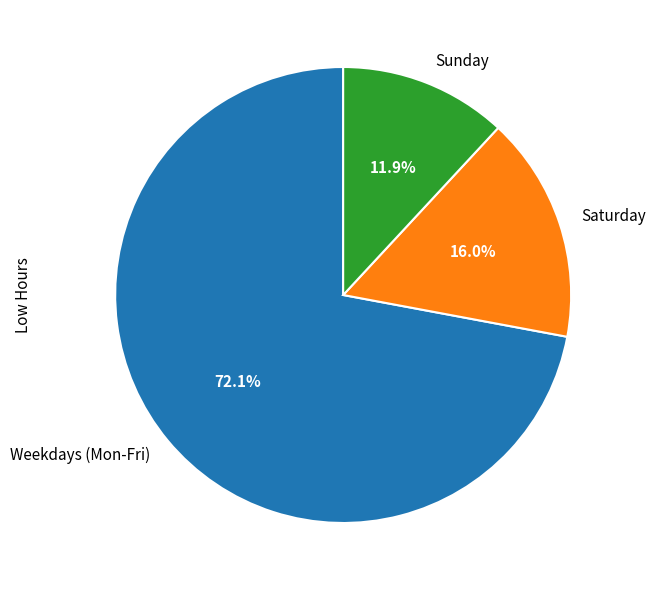

Is there a majority slice in this chart?

Yes